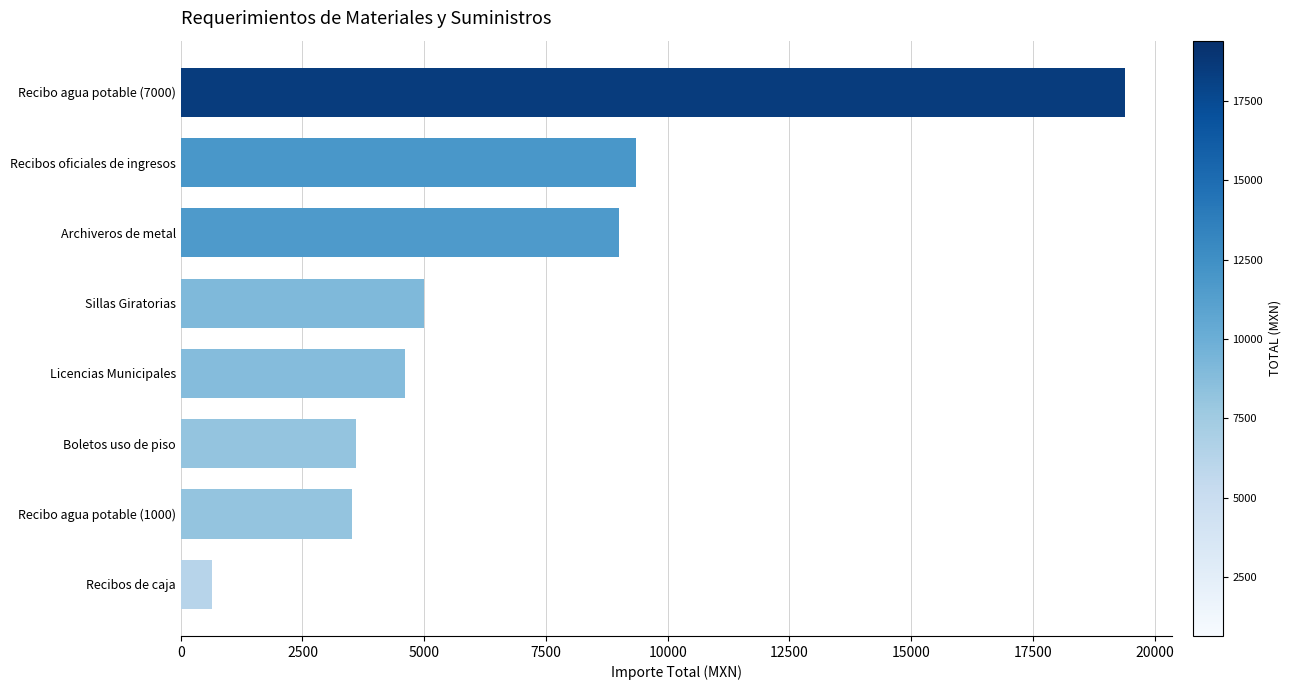

The value at Sillas Giratorias is 8561. True or false?

False